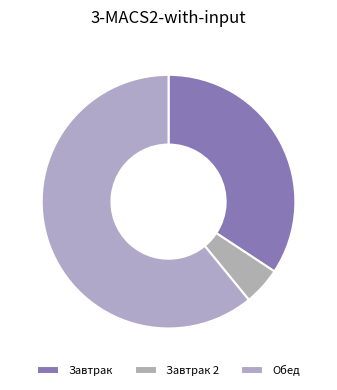

Which category accounts for the majority?

Обед